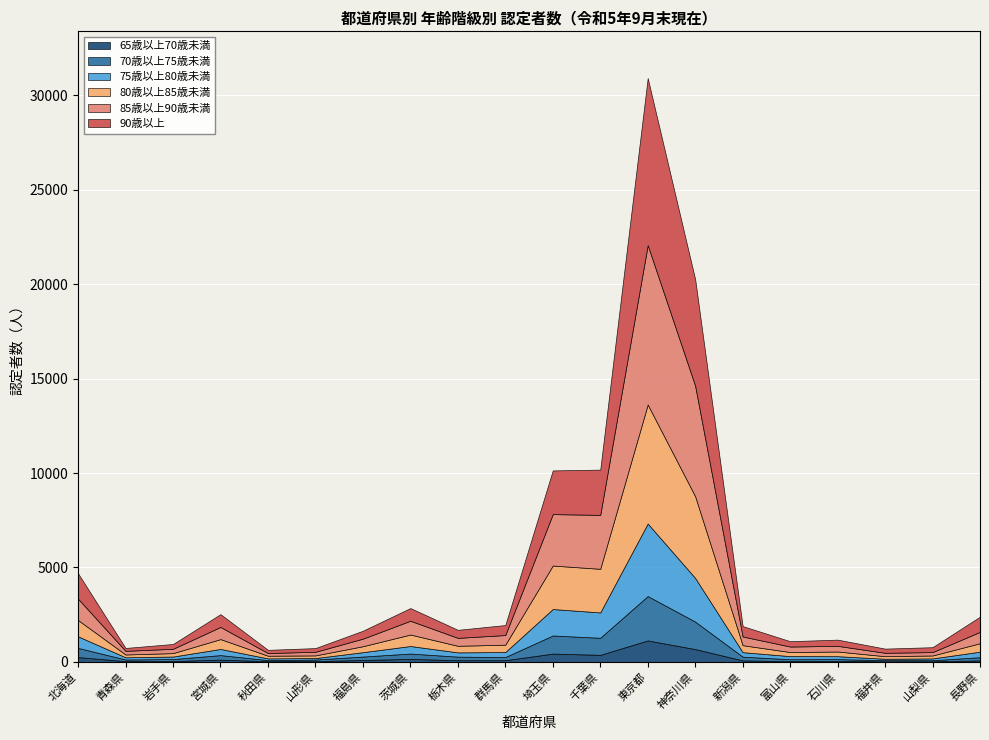

What is the sum of all 85歳以上90歳未満 values?

26471